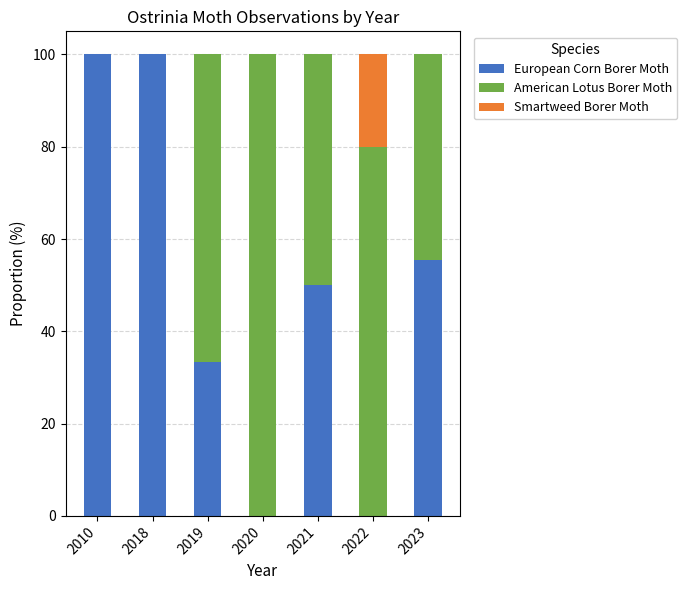

Count the number of categories in the chart.

7